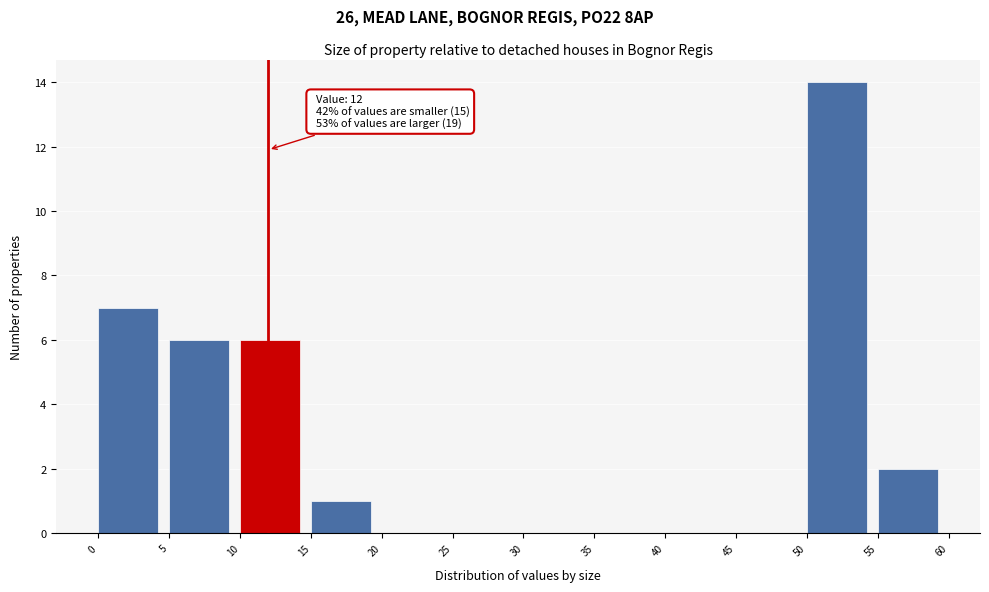

Which range on the x-axis has the tallest bar?

50 to 55